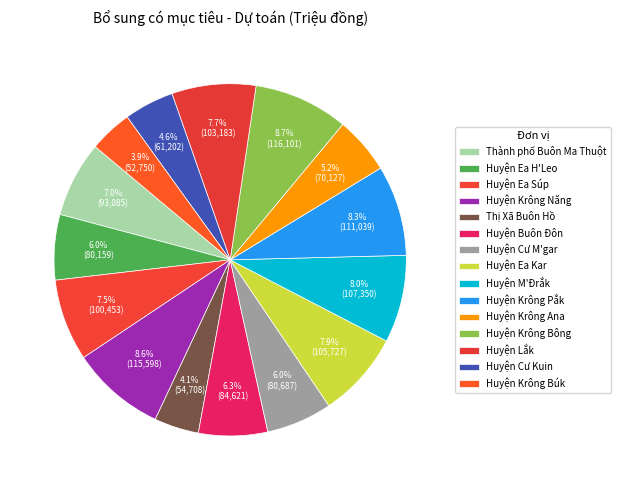

How many segments does this pie chart have?

15